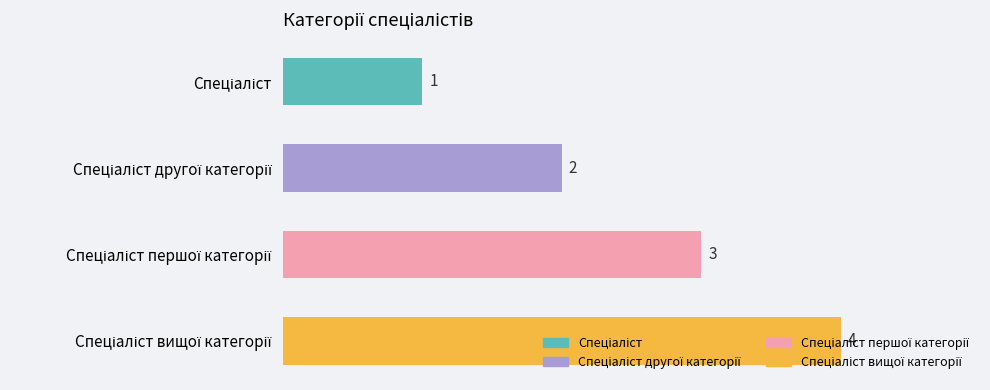

What is the greatest value displayed?

4